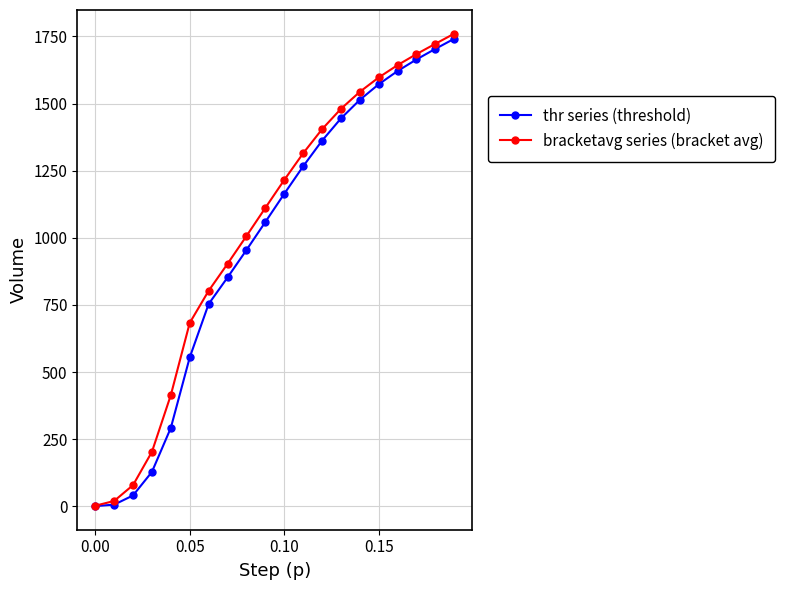

True or false: bracketavg series (bracket avg) has more than 1 points higher than both neighbors.

False